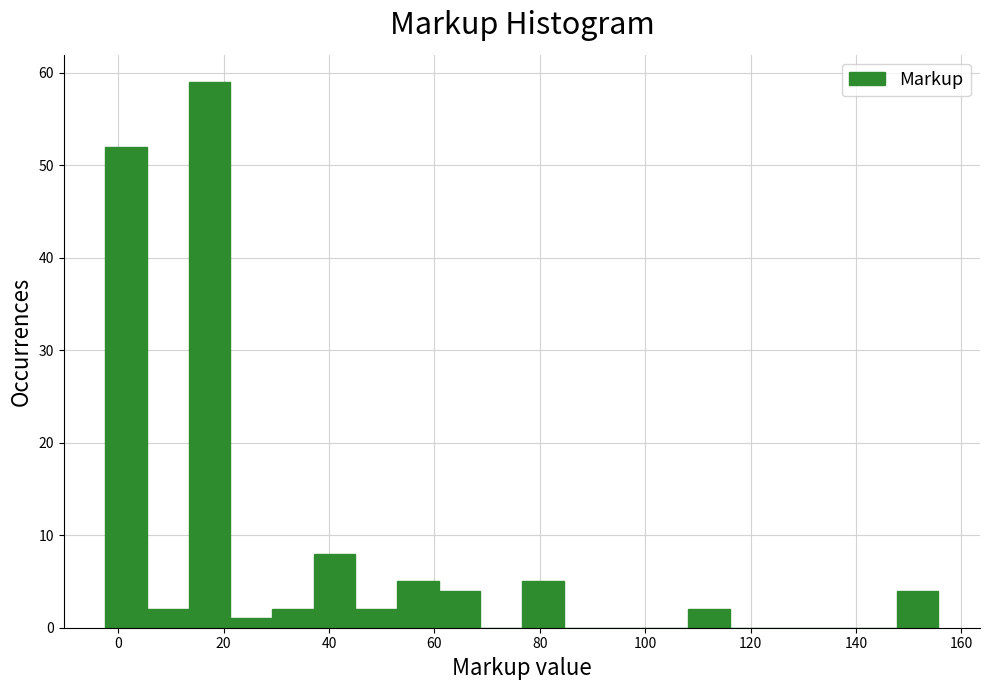

Read against the x-axis, roughly where is the centre of the tallest bar?

18